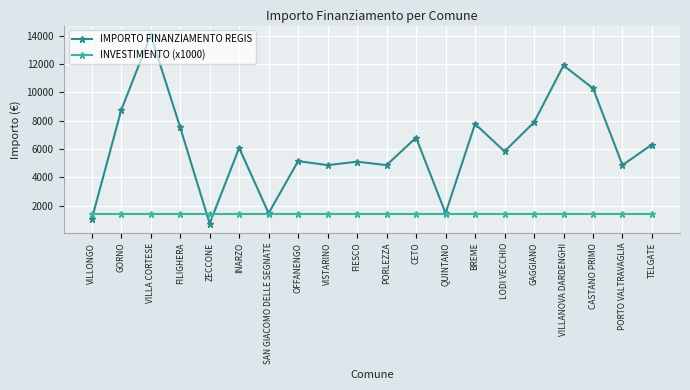

At how many categories does at least one series exceed 6527?

8